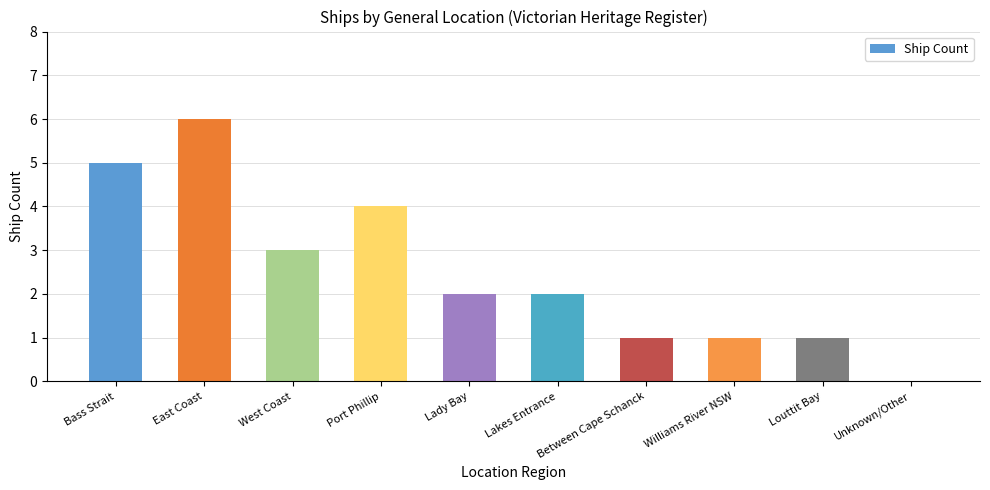

Reading left to right, extract all data points from this chart.

5	6	3	4	2	2	1	1	1	0